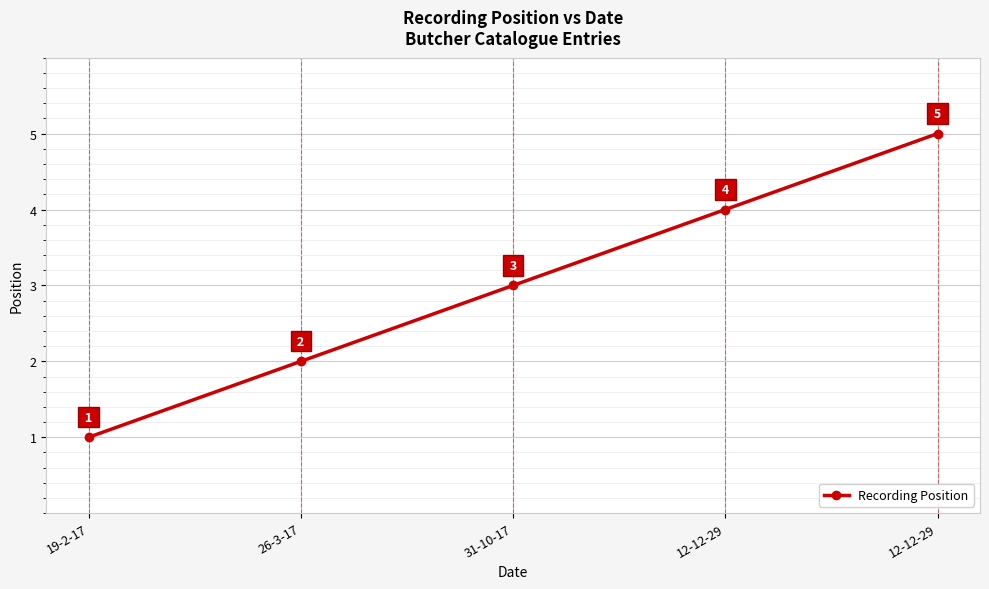

How many distinct data groups are displayed?

1